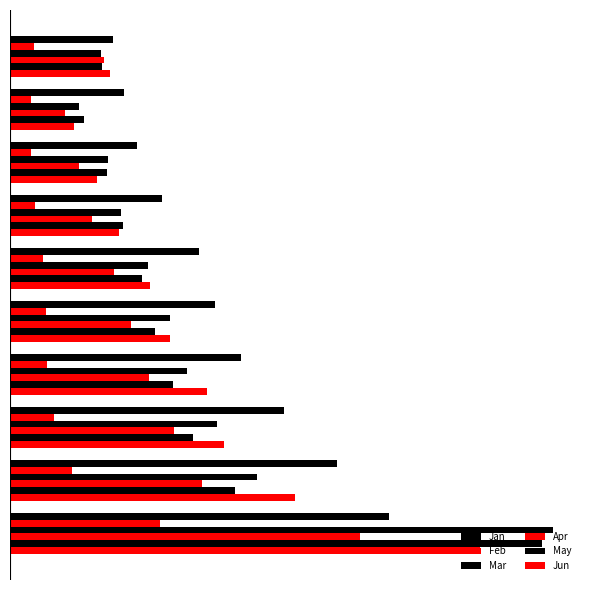

How many series are shown in this chart?

6